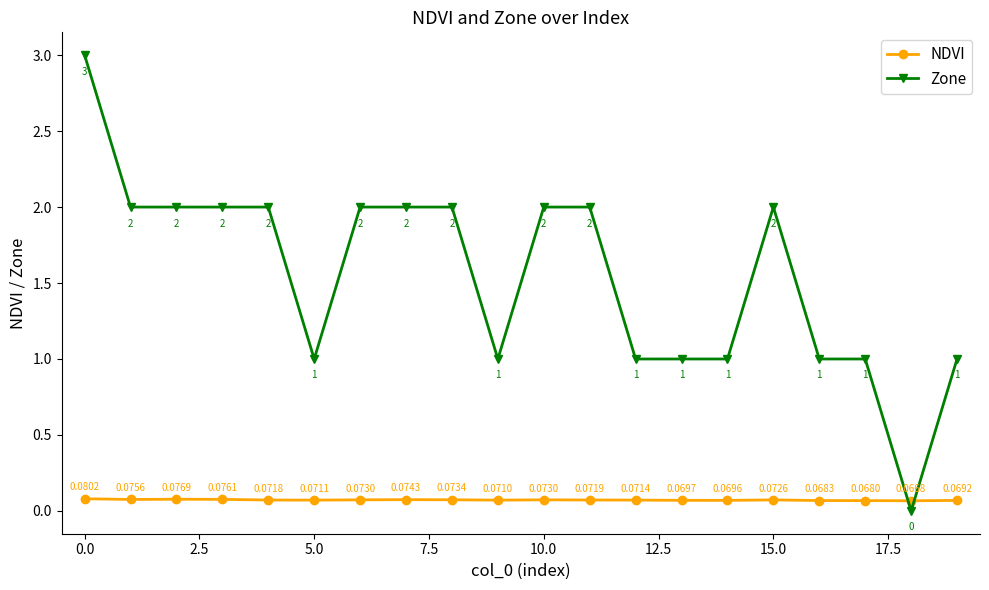

Rank the series by their maximum value, from highest to lowest.

Zone, NDVI